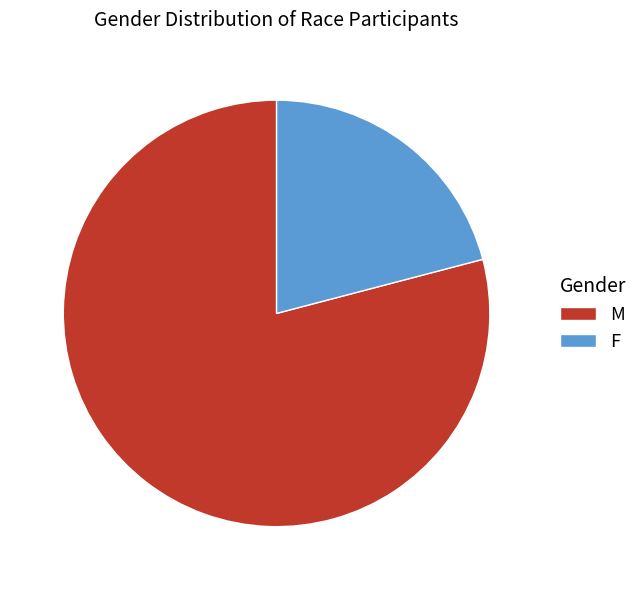

Is the sum of F and M greater than half?

Yes